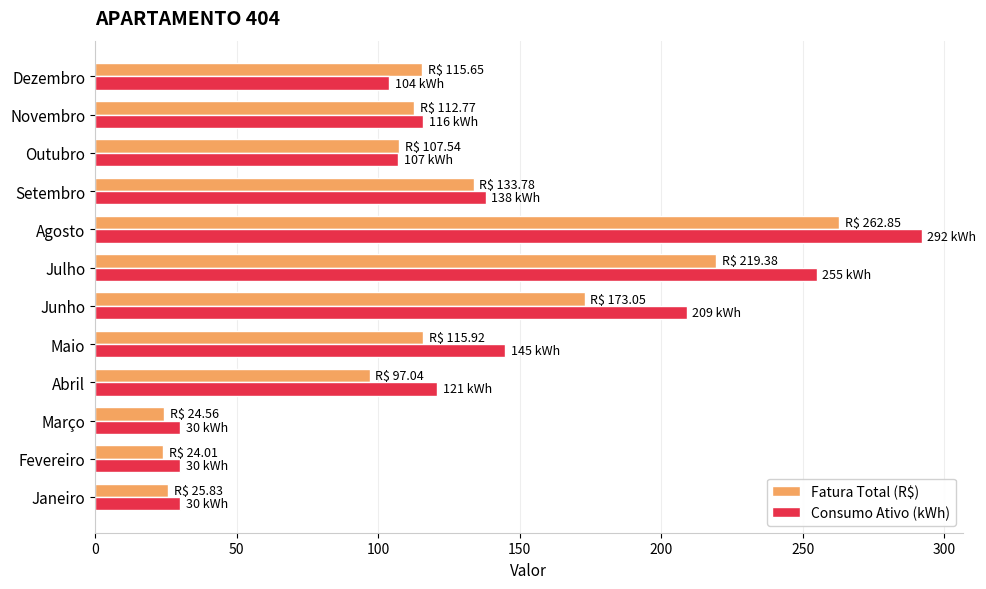

Rank the series by their average value, from highest to lowest.

Consumo Ativo (kWh), Fatura Total (R$)